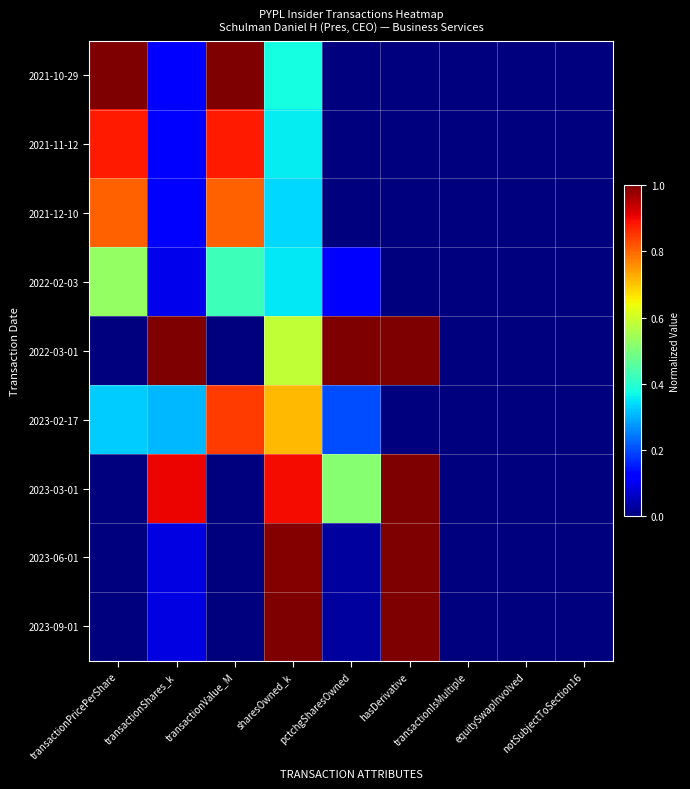

Reading left to right, transcribe all the data shown in this chart.

2021-10-29: transactionPricePerShare=1.0	transactionShares_k=0.1	transactionValue_M=1.0	sharesOwned_k=0.4	pctchgSharesOwned=-0.1	hasDerivative=0.0	transactionIsMultiple=0.0	equitySwapInvolved=0.0	notSubjectToSection16=0.0
2021-11-12: transactionPricePerShare=0.9	transactionShares_k=0.1	transactionValue_M=0.9	sharesOwned_k=0.4	pctchgSharesOwned=-0.1	hasDerivative=0.0	transactionIsMultiple=0.0	equitySwapInvolved=0.0	notSubjectToSection16=0.0
2021-12-10: transactionPricePerShare=0.8	transactionShares_k=0.1	transactionValue_M=0.8	sharesOwned_k=0.3	pctchgSharesOwned=-0.1	hasDerivative=0.0	transactionIsMultiple=0.0	equitySwapInvolved=0.0	notSubjectToSection16=0.0
2022-02-03: transactionPricePerShare=0.5	transactionShares_k=0.1	transactionValue_M=0.4	sharesOwned_k=0.4	pctchgSharesOwned=0.1	hasDerivative=0.0	transactionIsMultiple=0.0	equitySwapInvolved=0.0	notSubjectToSection16=0.0
2022-03-01: transactionPricePerShare=0.0	transactionShares_k=1.0	transactionValue_M=0.0	sharesOwned_k=0.6	pctchgSharesOwned=1.0	hasDerivative=1.0	transactionIsMultiple=0.0	equitySwapInvolved=0.0	notSubjectToSection16=0.0
2023-02-17: transactionPricePerShare=0.3	transactionShares_k=0.3	transactionValue_M=0.8	sharesOwned_k=0.7	pctchgSharesOwned=0.2	hasDerivative=0.0	transactionIsMultiple=0.0	equitySwapInvolved=0.0	notSubjectToSection16=0.0
2023-03-01: transactionPricePerShare=0.0	transactionShares_k=0.9	transactionValue_M=0.0	sharesOwned_k=0.9	pctchgSharesOwned=0.5	hasDerivative=1.0	transactionIsMultiple=0.0	equitySwapInvolved=0.0	notSubjectToSection16=0.0
2023-06-01: transactionPricePerShare=0.0	transactionShares_k=0.1	transactionValue_M=0.0	sharesOwned_k=1.0	pctchgSharesOwned=0.0	hasDerivative=1.0	transactionIsMultiple=0.0	equitySwapInvolved=0.0	notSubjectToSection16=0.0
2023-09-01: transactionPricePerShare=0.0	transactionShares_k=0.1	transactionValue_M=0.0	sharesOwned_k=1.0	pctchgSharesOwned=0.0	hasDerivative=1.0	transactionIsMultiple=0.0	equitySwapInvolved=0.0	notSubjectToSection16=0.0